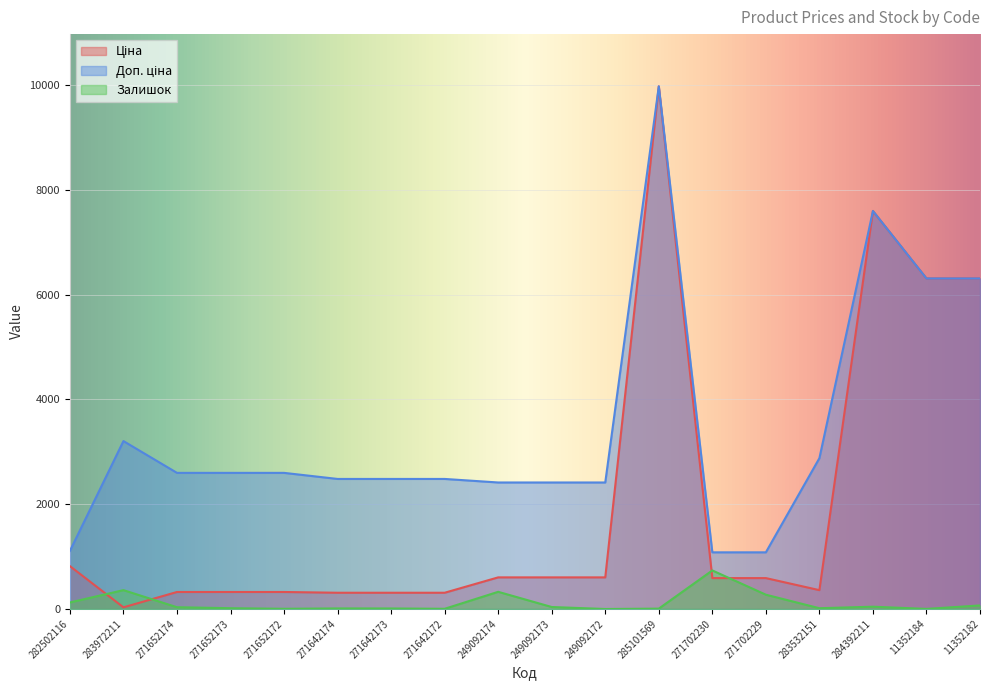

Is it true that Залишок equals 10.0 at 271642173?

True